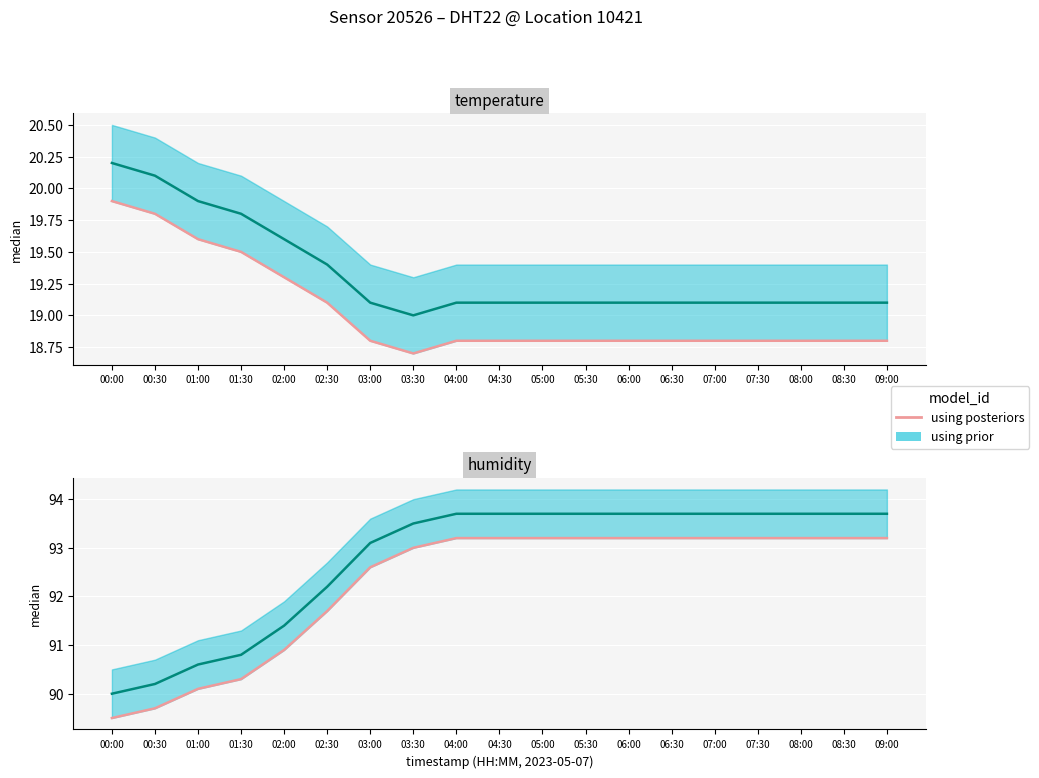

What is the label of the 18th point from the left?

08:30